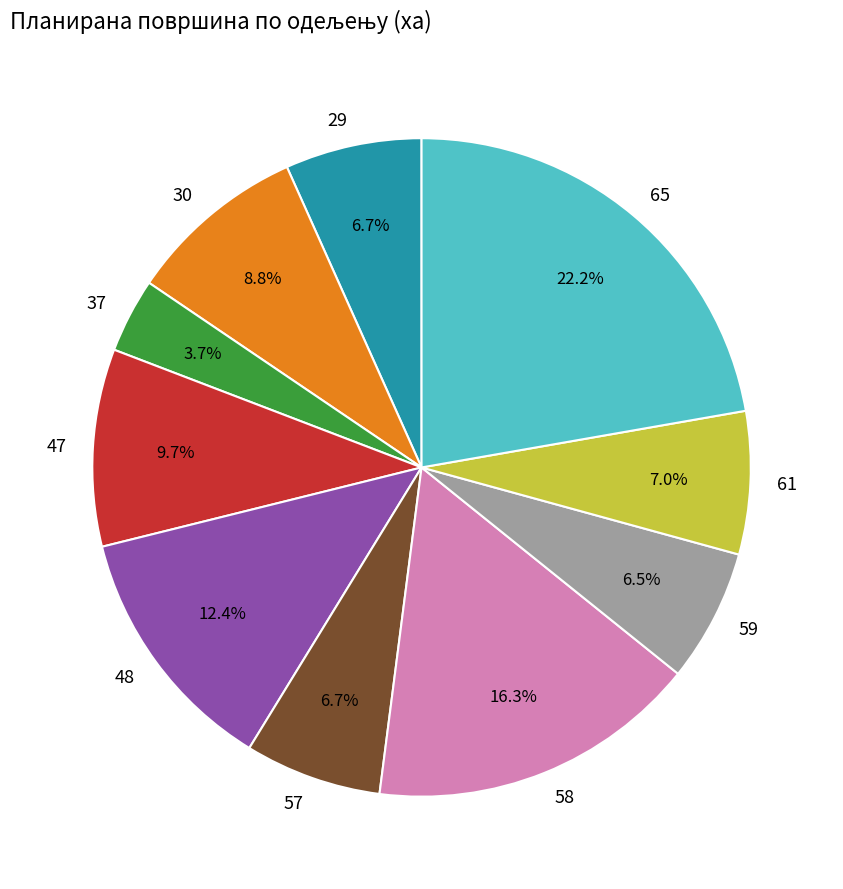

Combined, what portion of the pie is 65 and 47?

31.9%